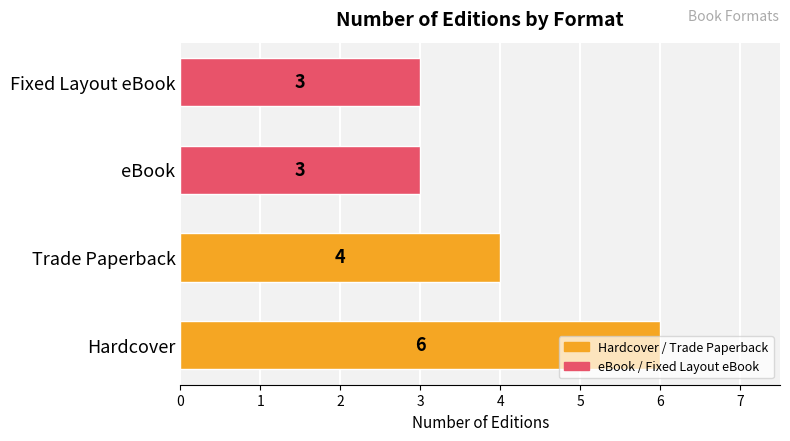

How many data points does each series have?

4